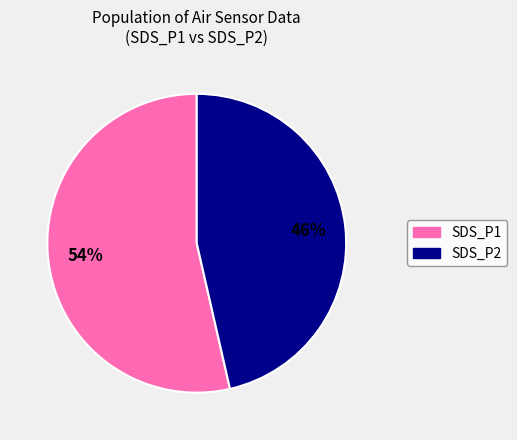

Does SDS_P1 represent more than half of the total?

Yes